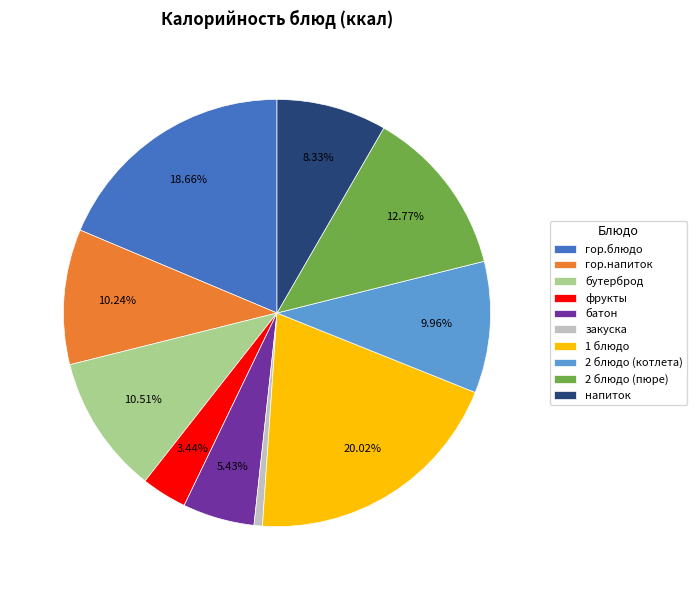

How many slices are in this pie chart?

10